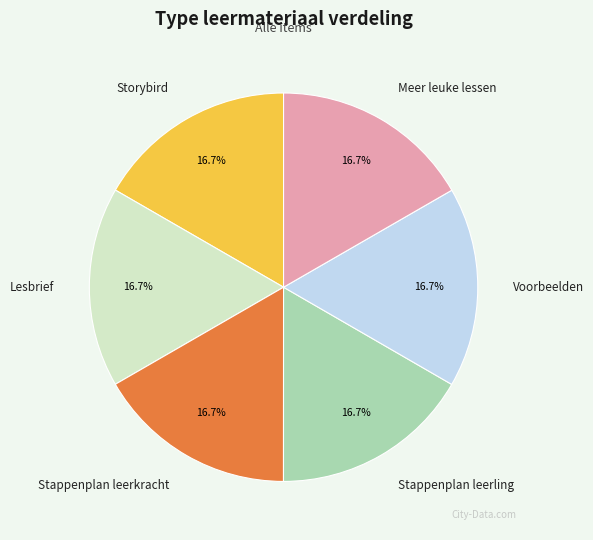

How many segments does this pie chart have?

6